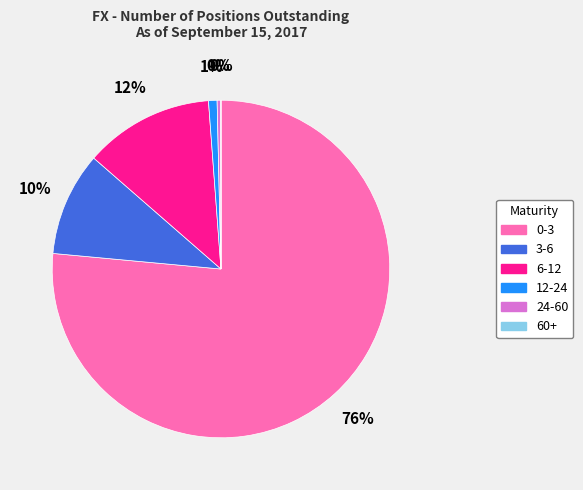

The 12-24 slice represents 1% of the pie. True or false?

True